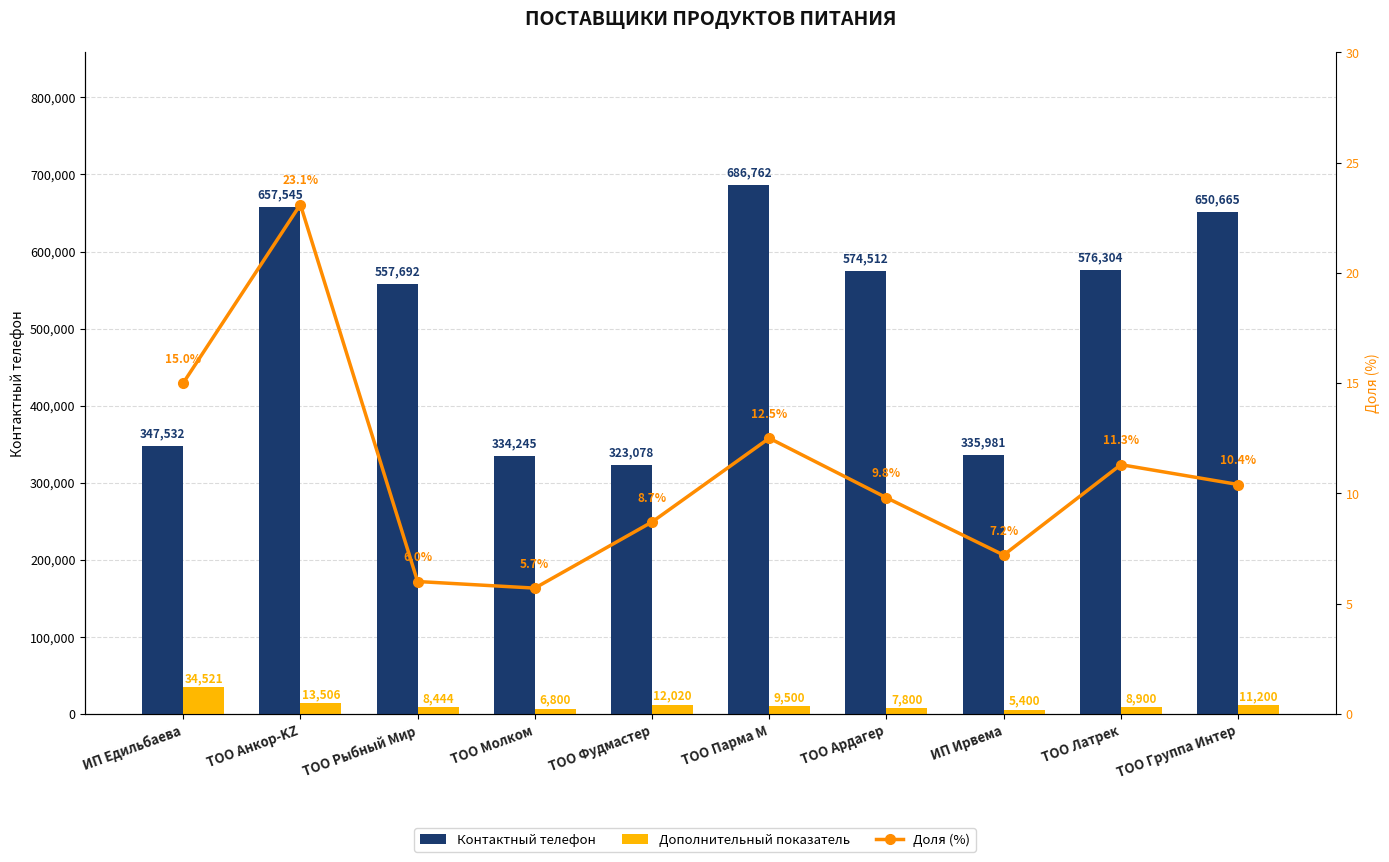

Rank the categories by Дополнительный показатель value from highest to lowest.

ИП Едильбаева, ТОО Анкор-KZ, ТОО Фудмастер, ТОО Группа Интер, ТОО Парма М, ТОО Латрек, ТОО Рыбный Мир, ТОО Ардагер, ТОО Молком, ИП Ирвема